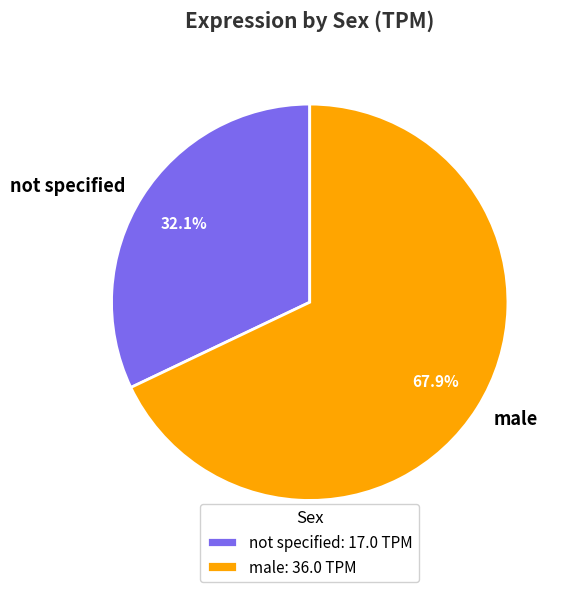

Which slice is the largest?

male